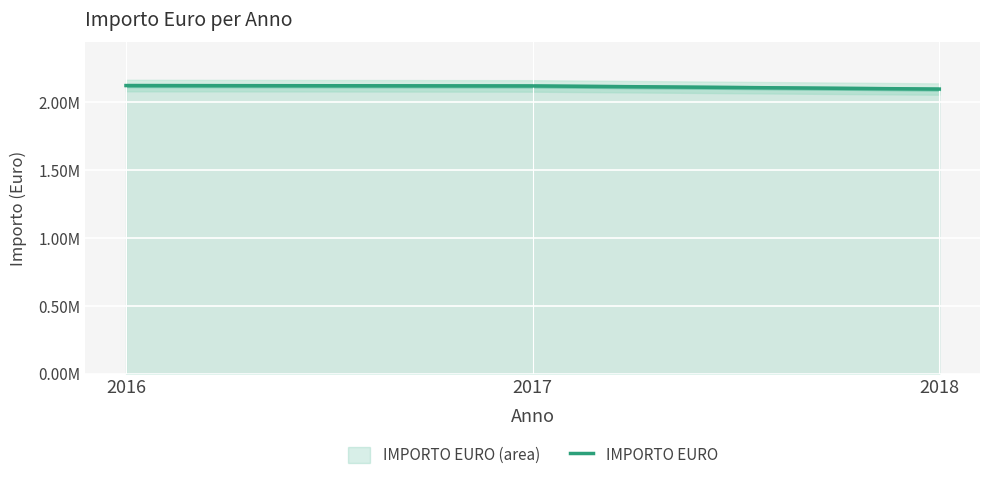

What is the average value?

2113042.5